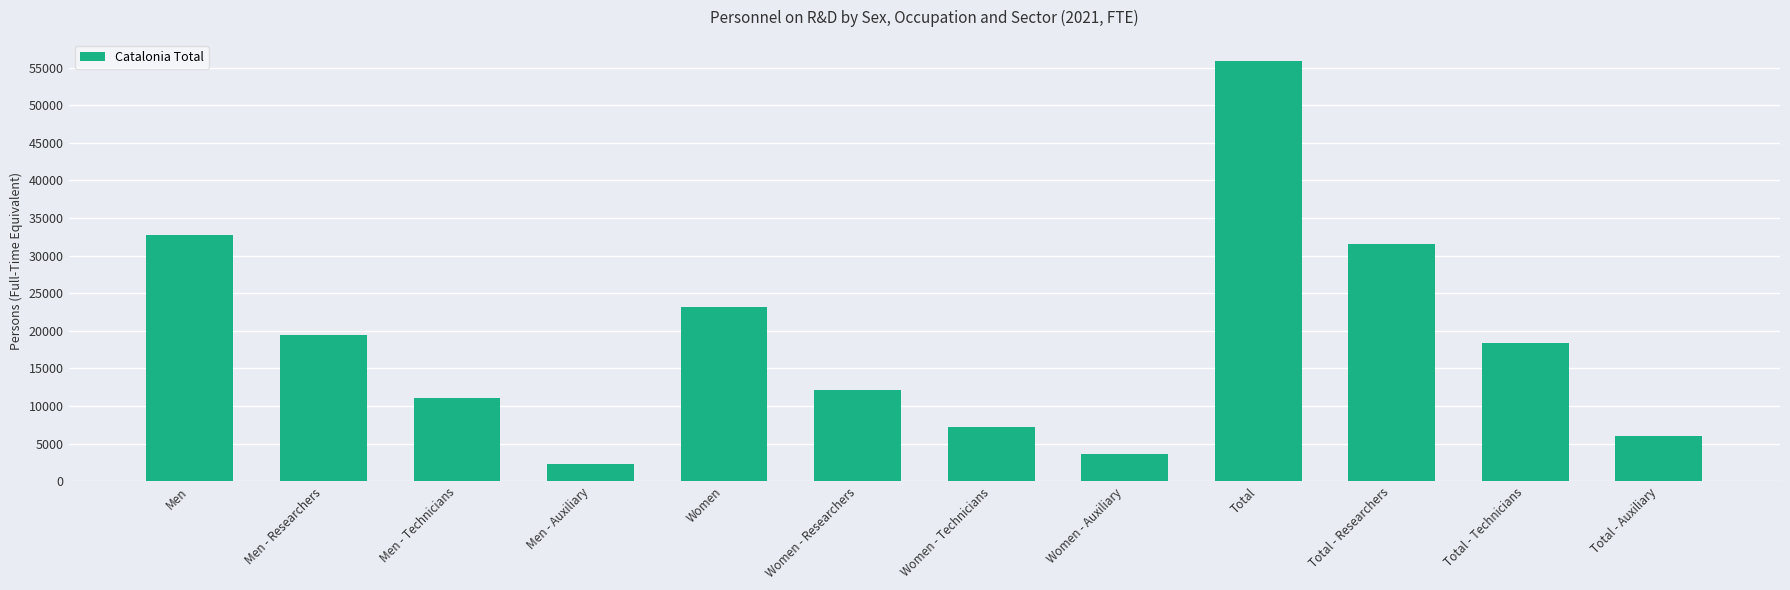

Rank the categories by value from lowest to highest.

Men - Auxiliary, Women - Auxiliary, Total - Auxiliary, Women - Technicians, Men - Technicians, Women - Researchers, Total - Technicians, Men - Researchers, Women, Total - Researchers, Men, Total